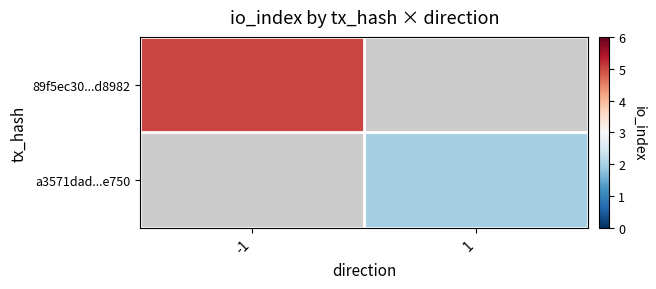

The value of 89f5ec30...d8982 at -1 is 5.0. True or false?

True